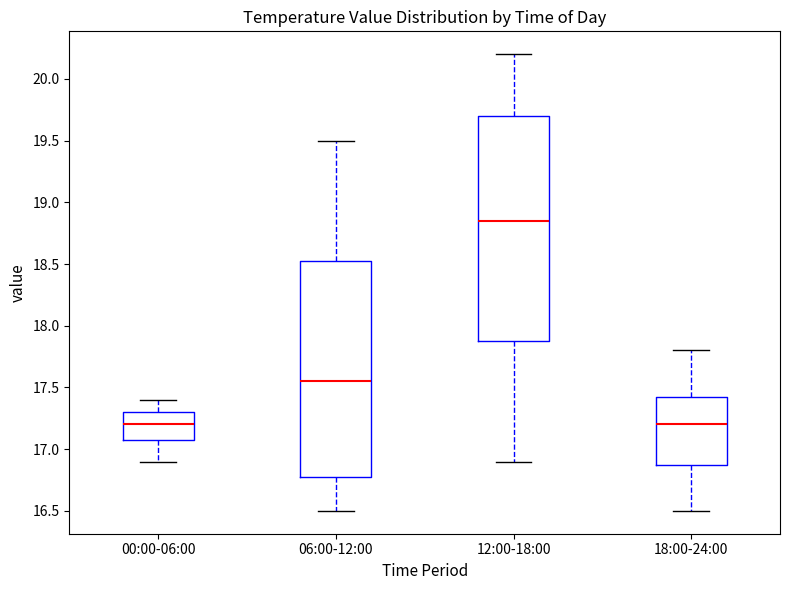

Where is the lower edge of the box for 06:00-12:00 on the y-axis? The values are not printed on the chart, so give them approximately, as read against the axis.

16.80